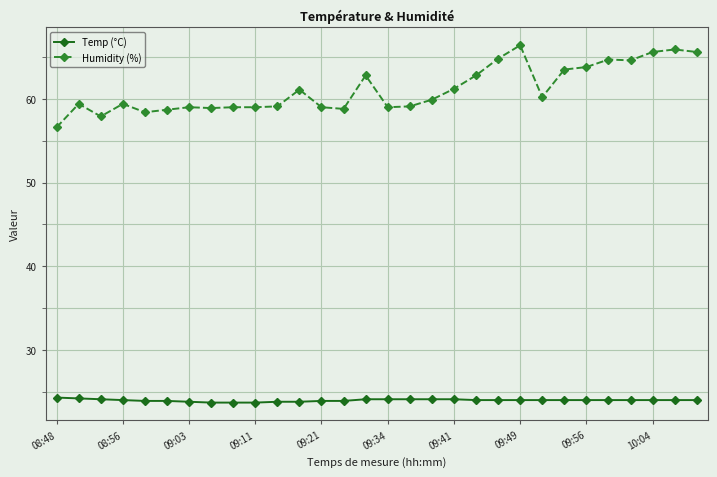

Which series has the widest spread of values?

Humidity (%)